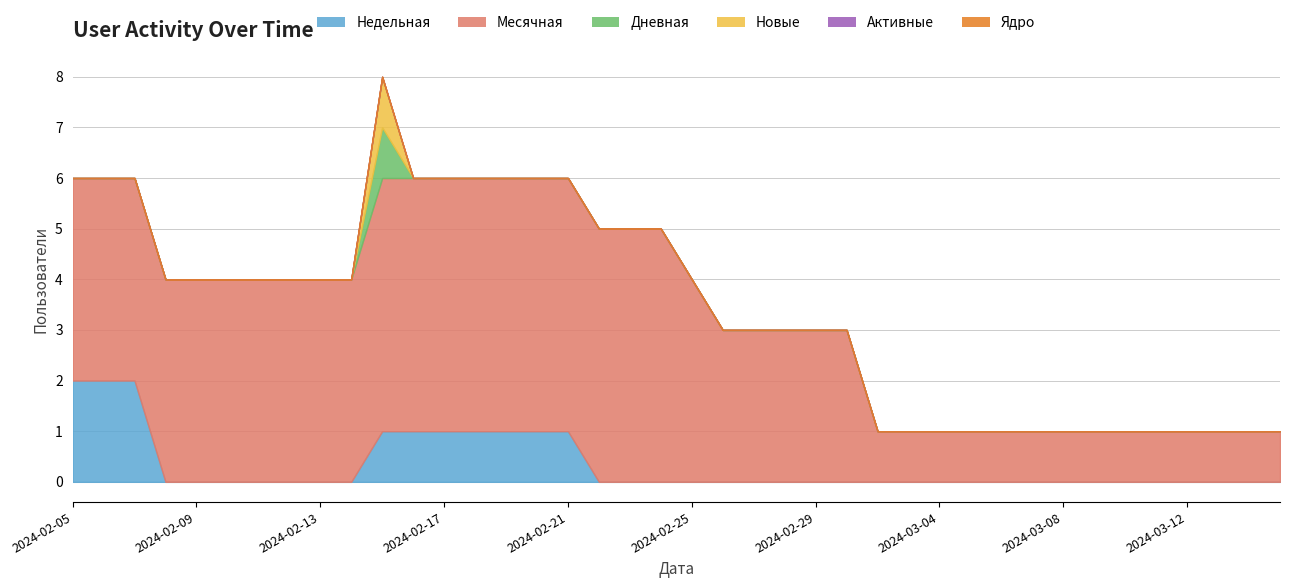

True or false: Дневная has more than 1 interior local peaks.

False